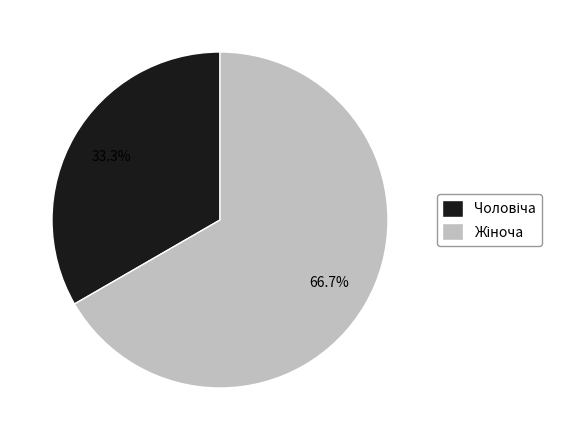

Does any single category account for the majority?

Yes